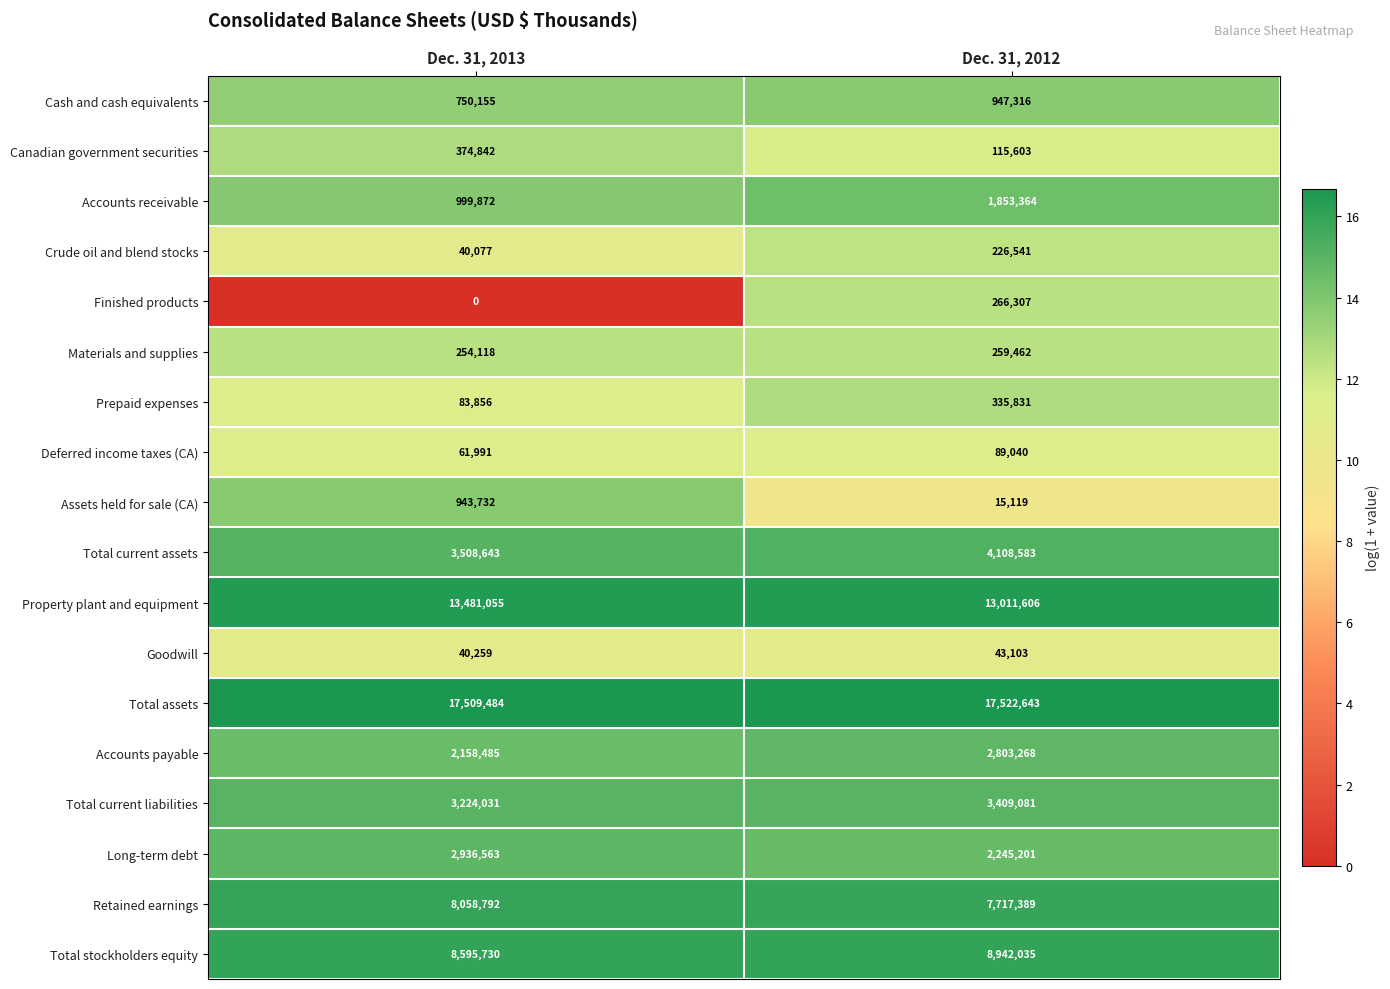

How many data points in Total current assets are less than 4108583?

1